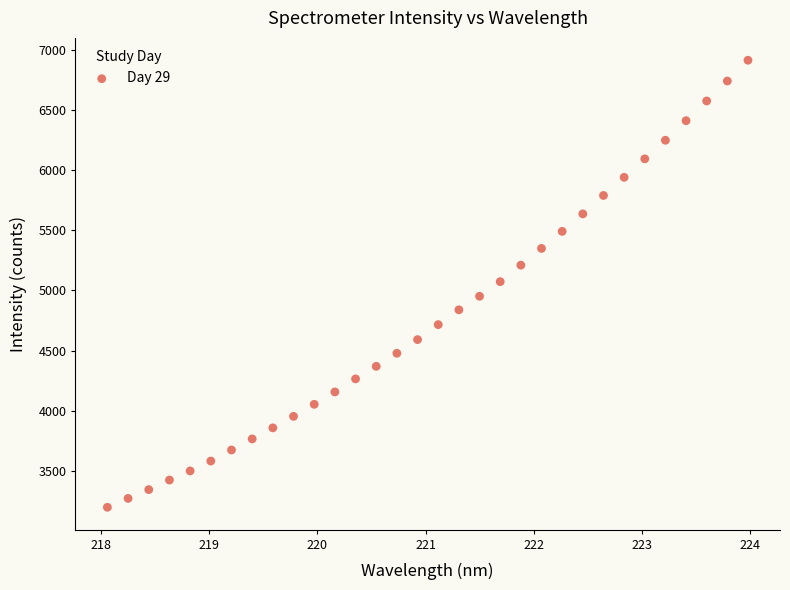

What is the range of X values (max minus min)?

5.9